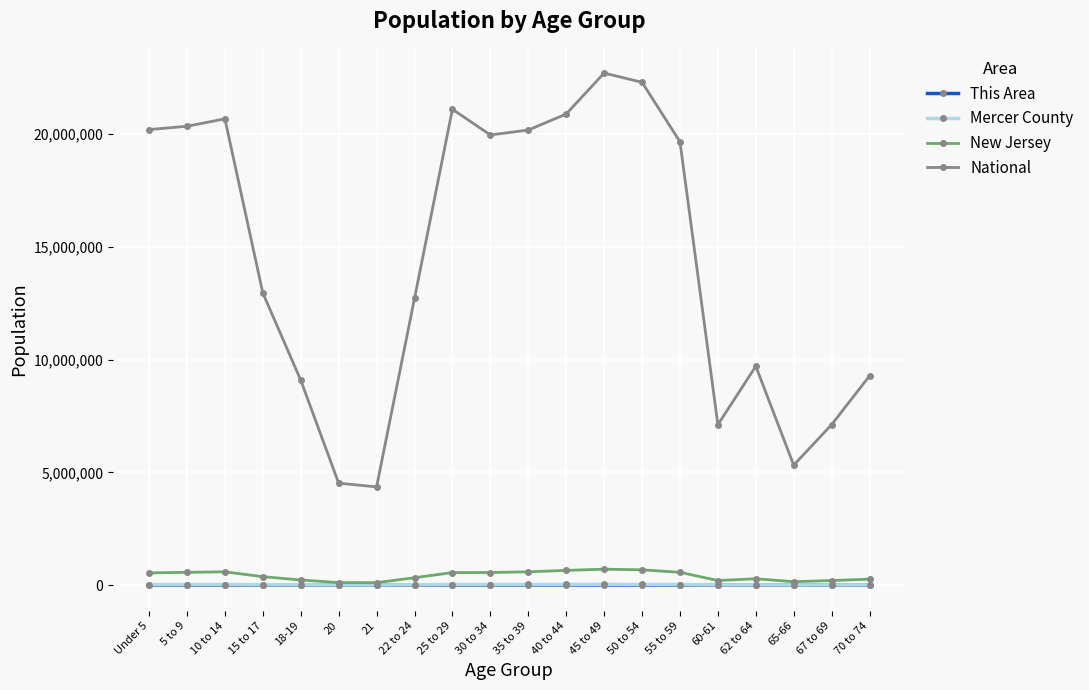

At which label is National closest to 13531442?

15 to 17